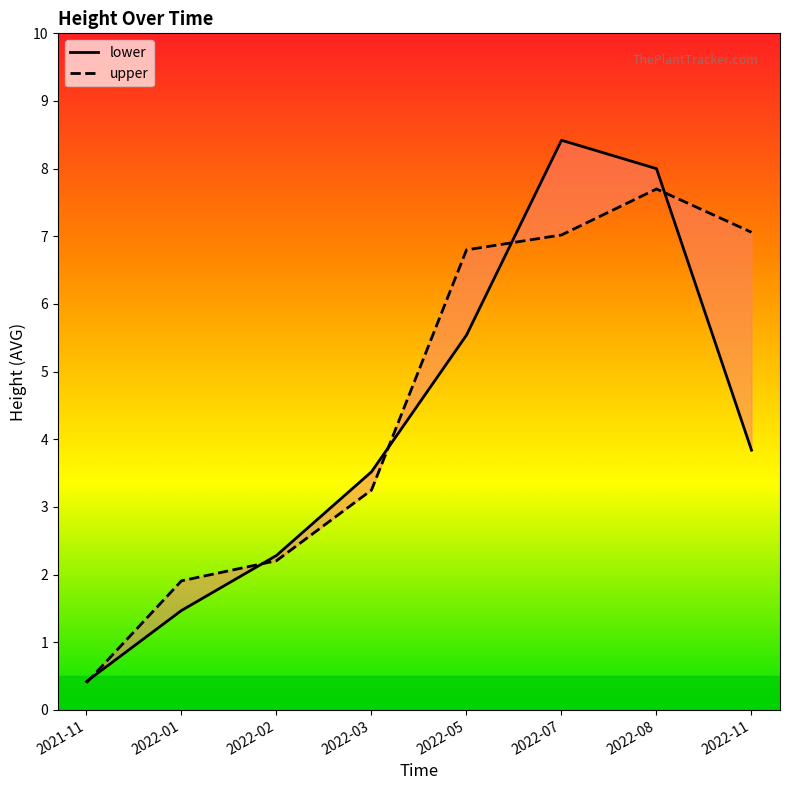

How many lines are shown in the chart?

2